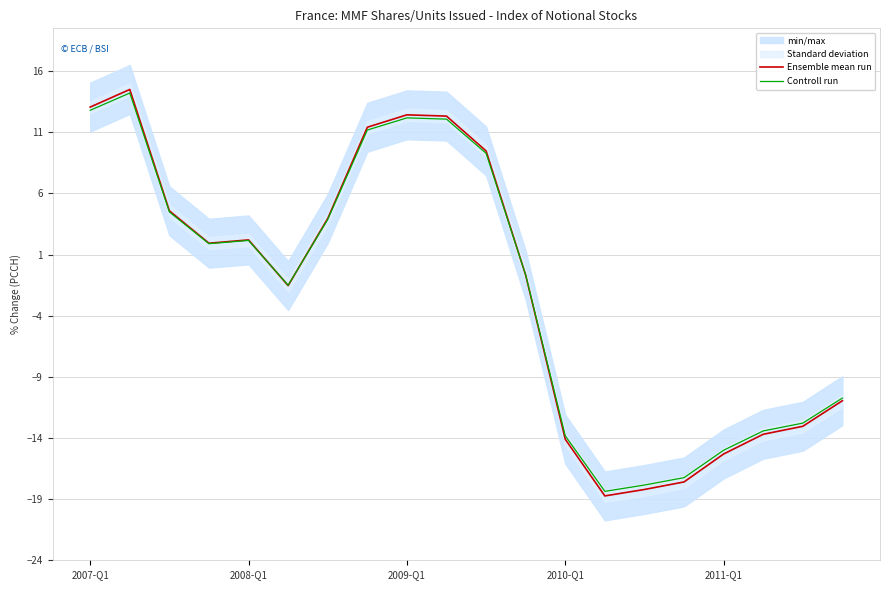

What is the highest value of the Controll run series?

14.2